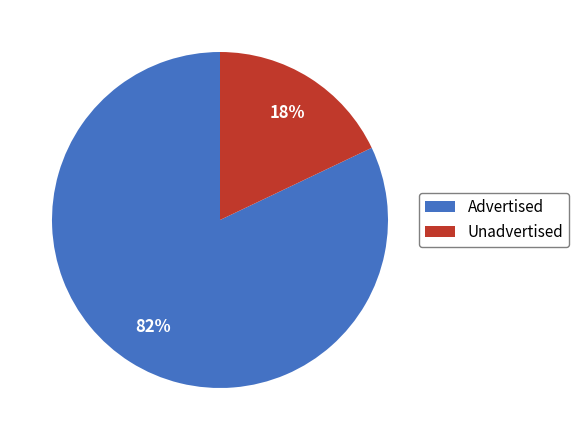

Is the sum of Advertised and Unadvertised greater than half?

Yes